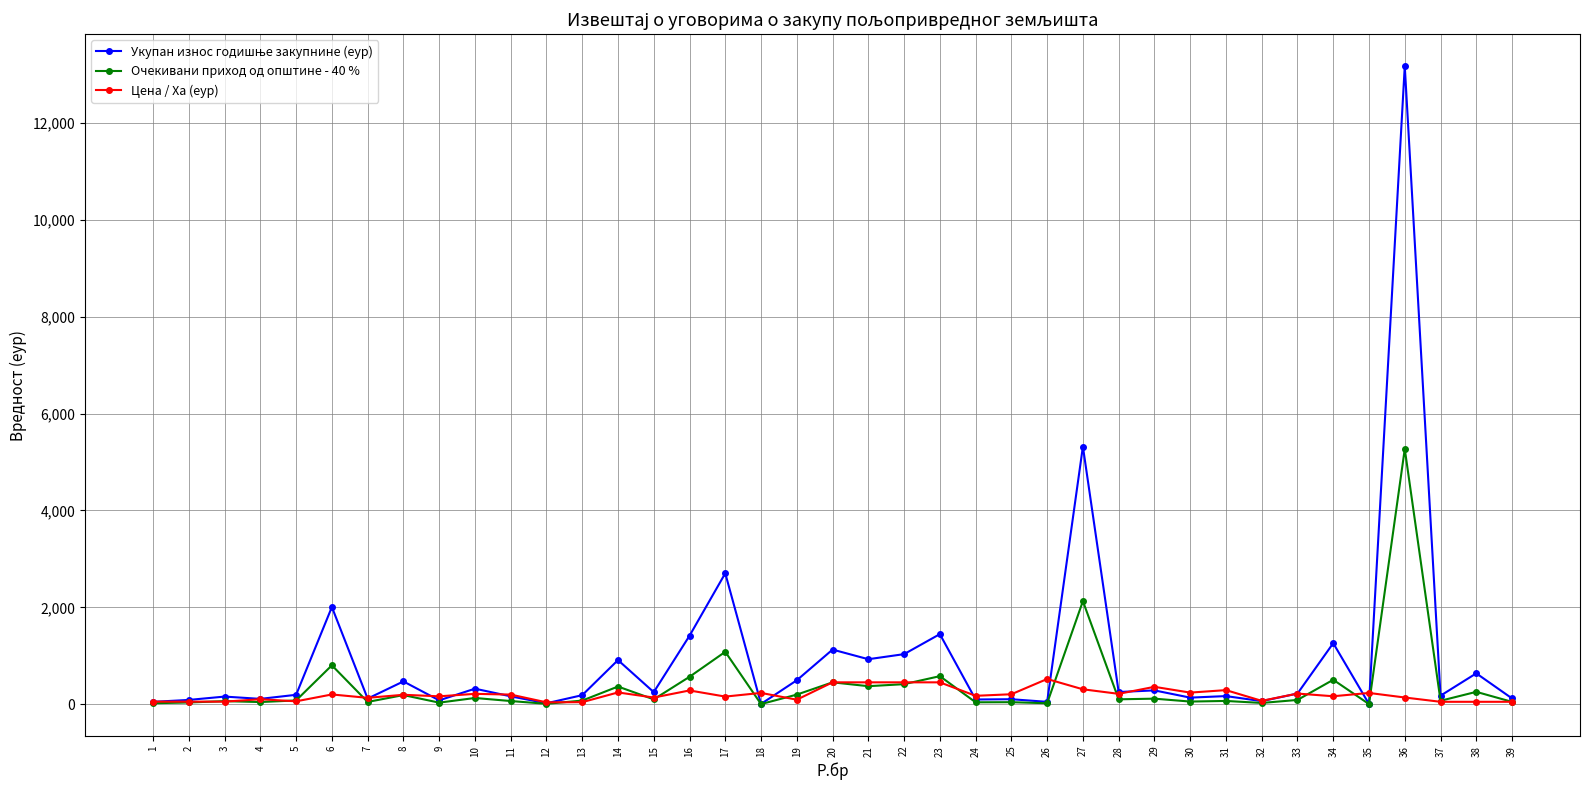

What is the difference between the highest and lowest values at 11?

133.4